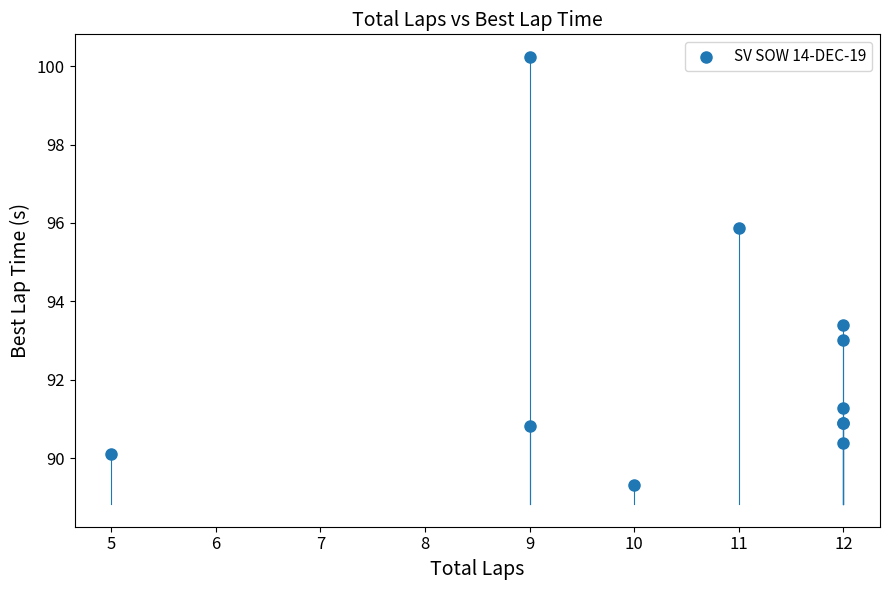

What Y value in the scatter plot is closest to 94?

93.4